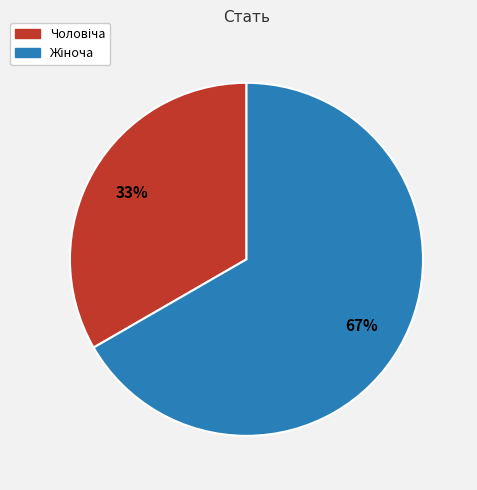

To the nearest percent, what is the average slice percentage?

50%